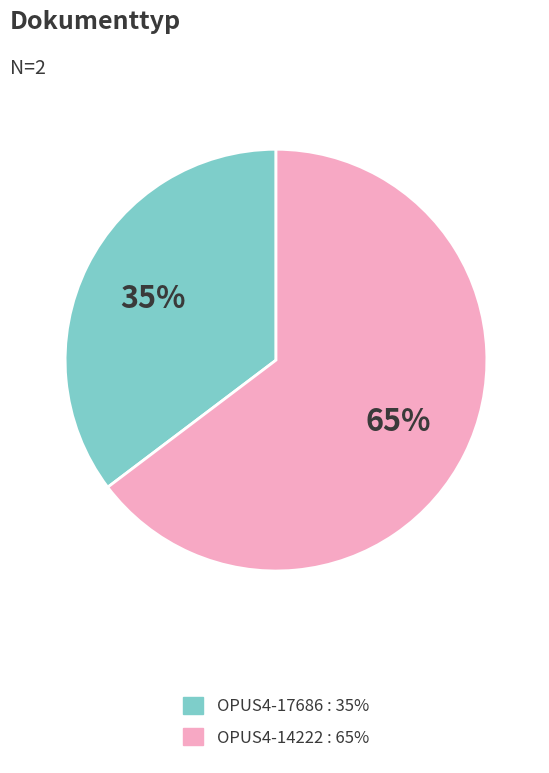

Do OPUS4-17686 and OPUS4-14222 together represent more than half of the pie?

Yes